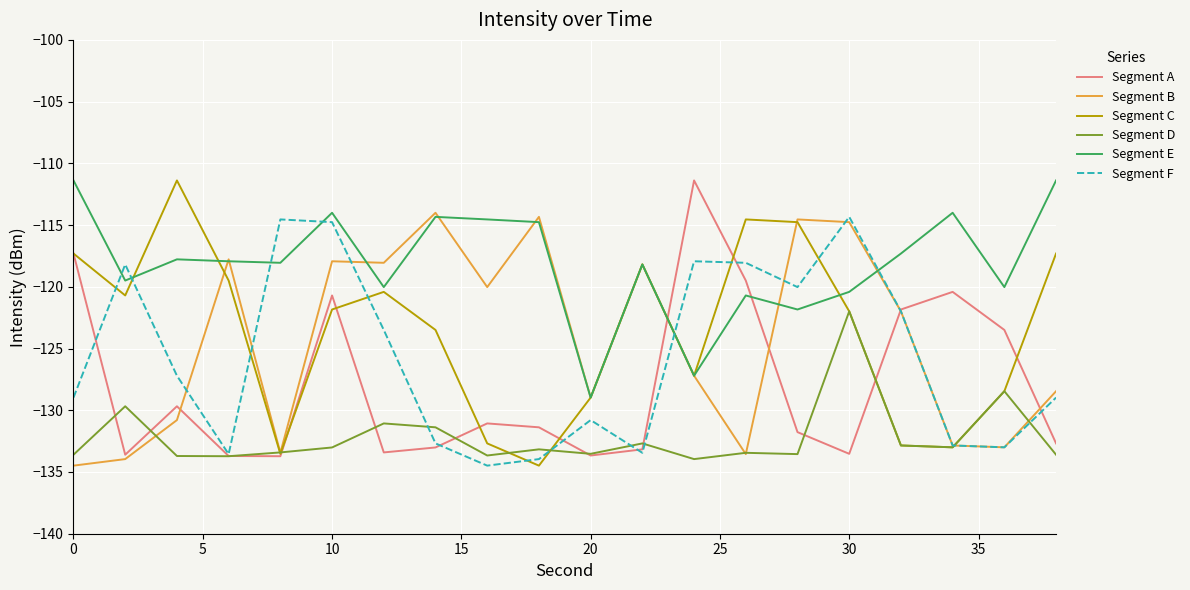

What is the greatest value displayed?

-111.4